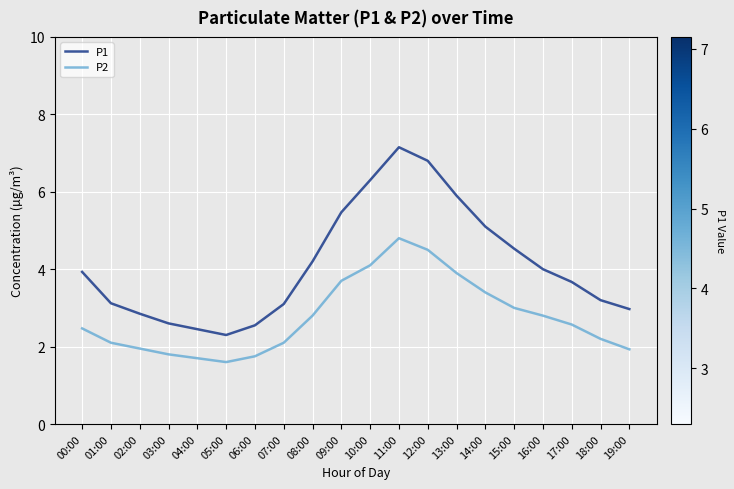

The value of P1 at 06:00 is 1.1. True or false?

False